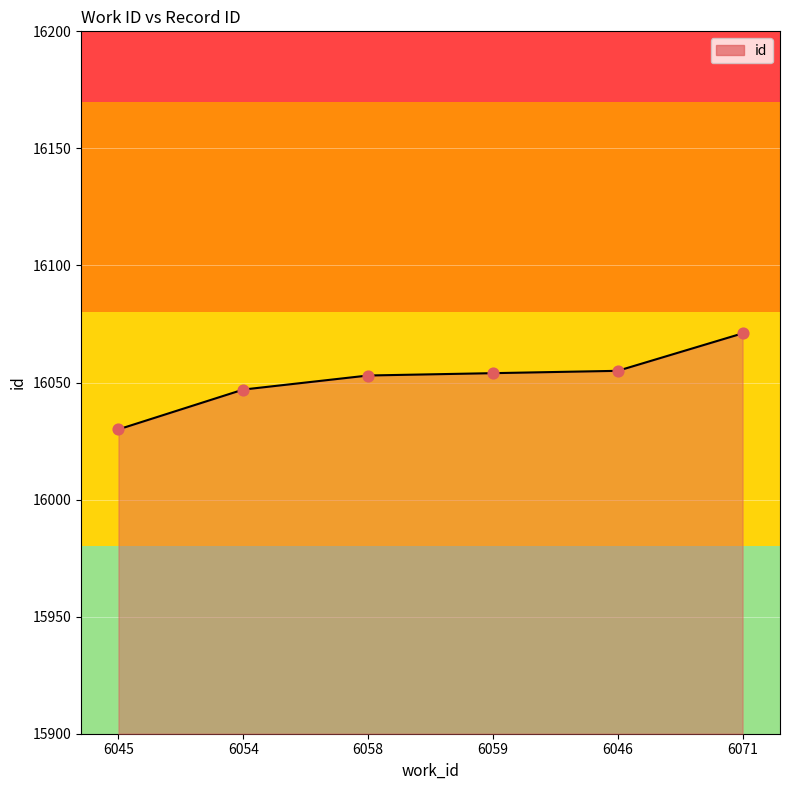

What is the change in value from 6045 to 6059?

+24